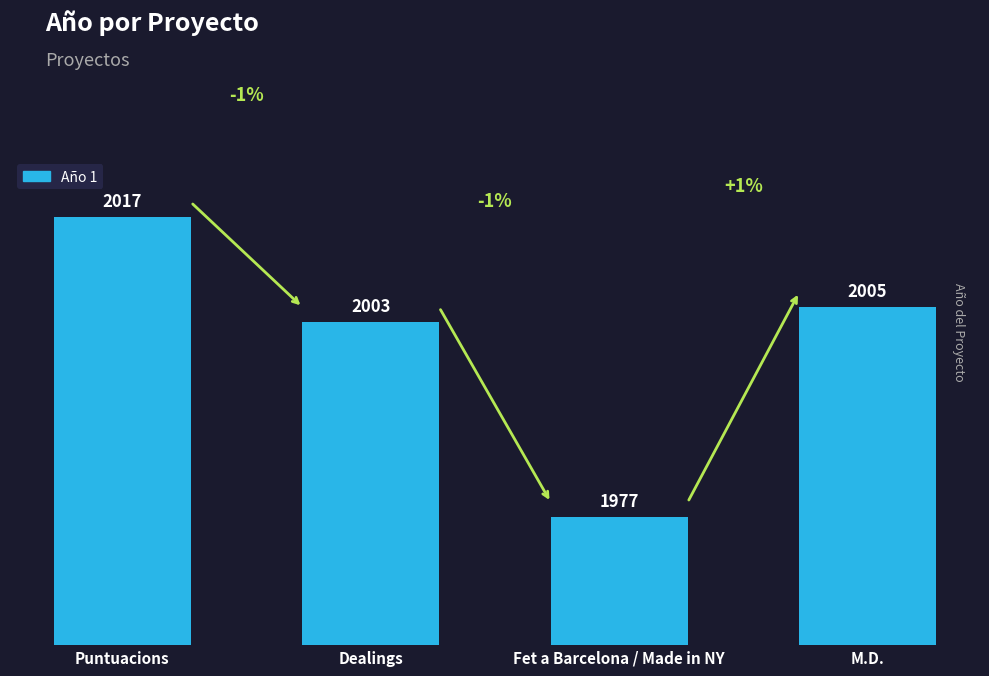

What is the ratio of the value at M.D. to the value at Puntuacions?

1.0